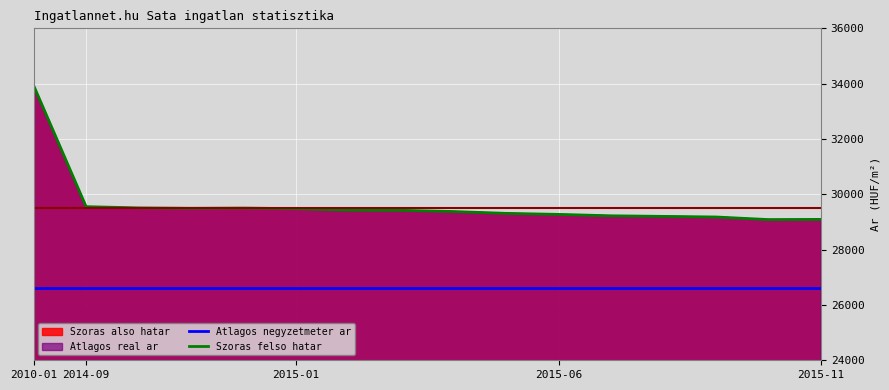

Rank the series by their average value, from highest to lowest.

Szoras felso hatar, Atlagos negyzetmeter ar